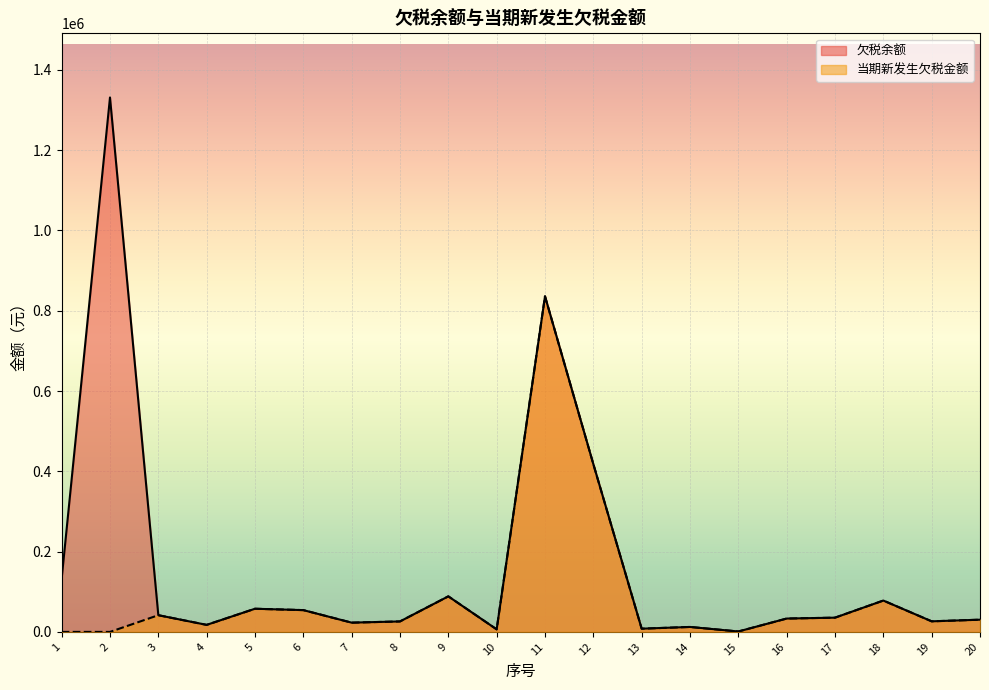

True or false: 欠税余额 and 当期新发生欠税金额 cross at least once.

False